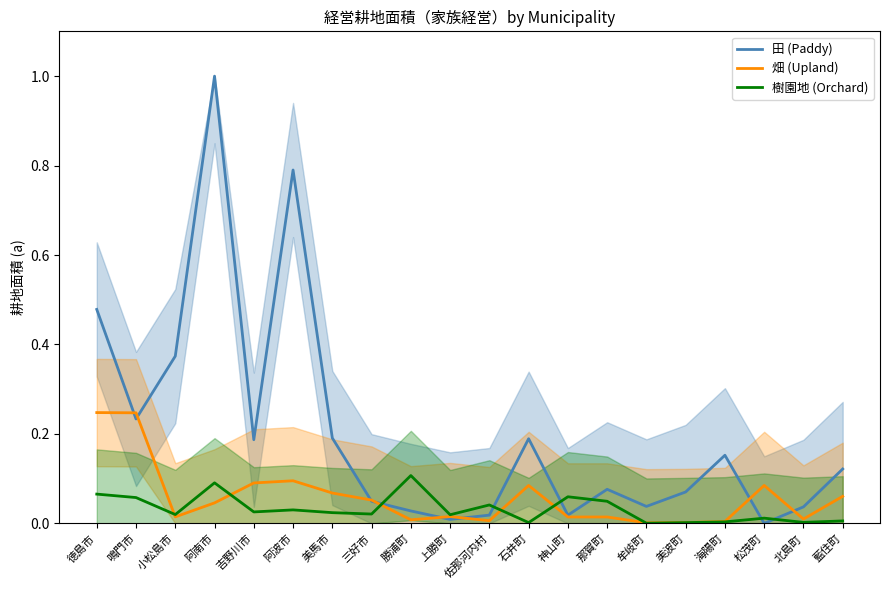

How many intersections are there between 樹園地 (Orchard) and 田 (Paddy)?

6